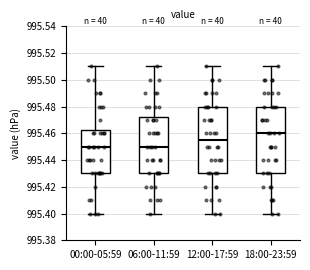

Reading left to right, read every box against the y-axis: the position of its median line, the range the box covers, and the ends of its whiskers. The values are not printed on the chart, so give them approximately, as read against the axis.

00:00-05:59: median 995.450, box 995.430 to 995.462, whiskers 995.400 to 995.510
06:00-11:59: median 995.450, box 995.430 to 995.472, whiskers 995.400 to 995.510
12:00-17:59: median 995.456, box 995.430 to 995.480, whiskers 995.400 to 995.510
18:00-23:59: median 995.460, box 995.430 to 995.480, whiskers 995.400 to 995.510